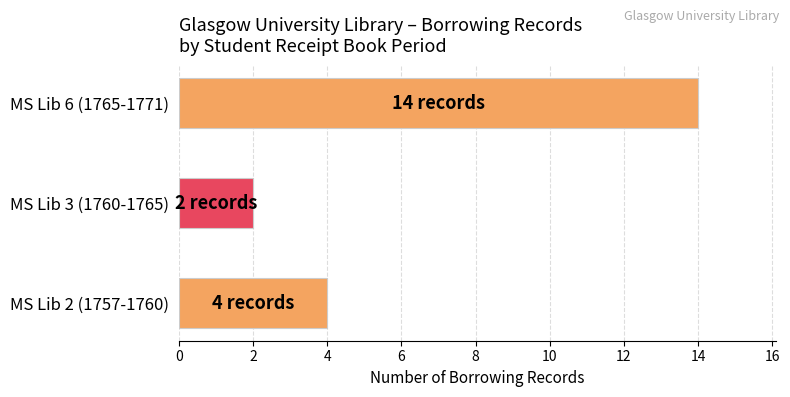

How many values are between 2 and 14?

3